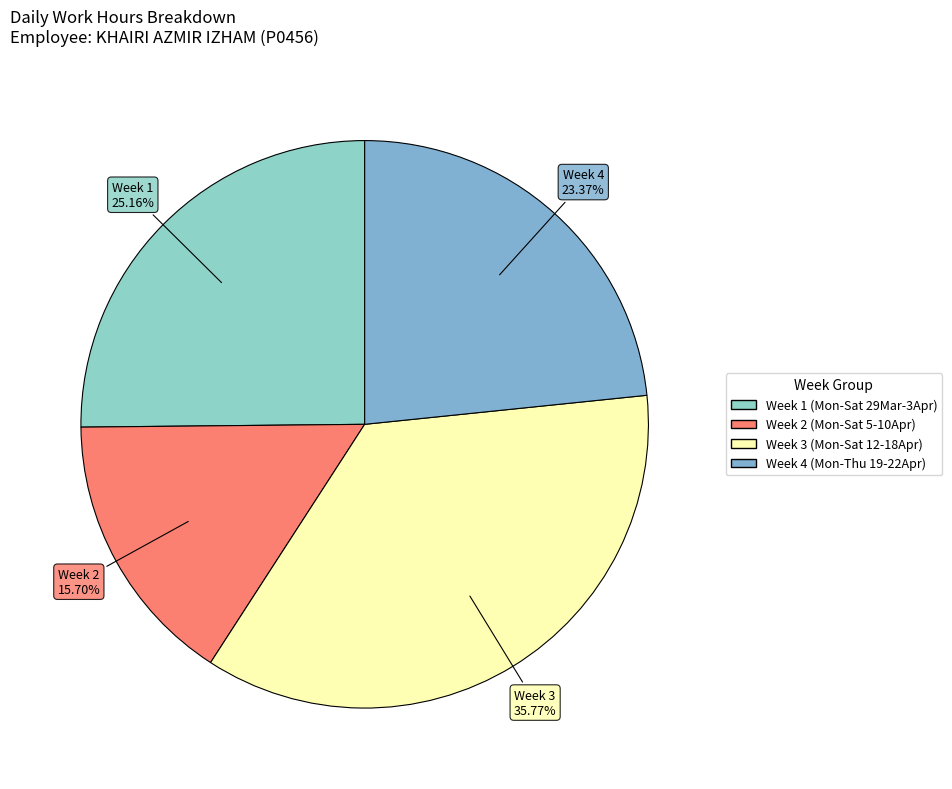

How many segments does this pie chart have?

4